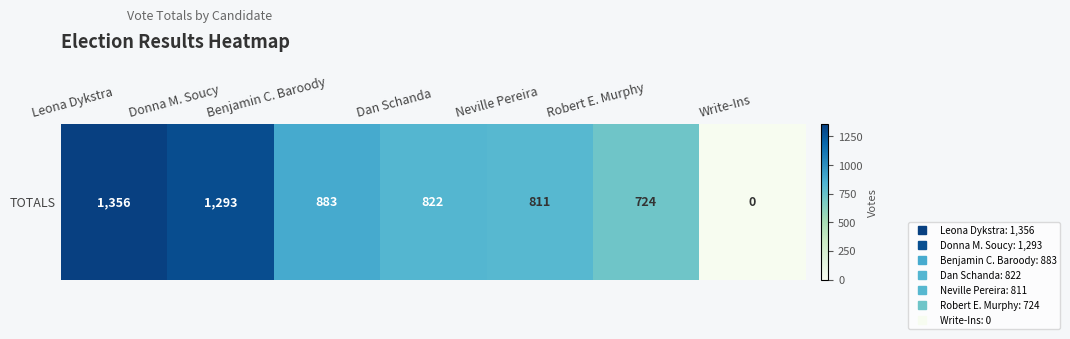

What is the difference between the values at Neville Pereira and Leona Dykstra?

545